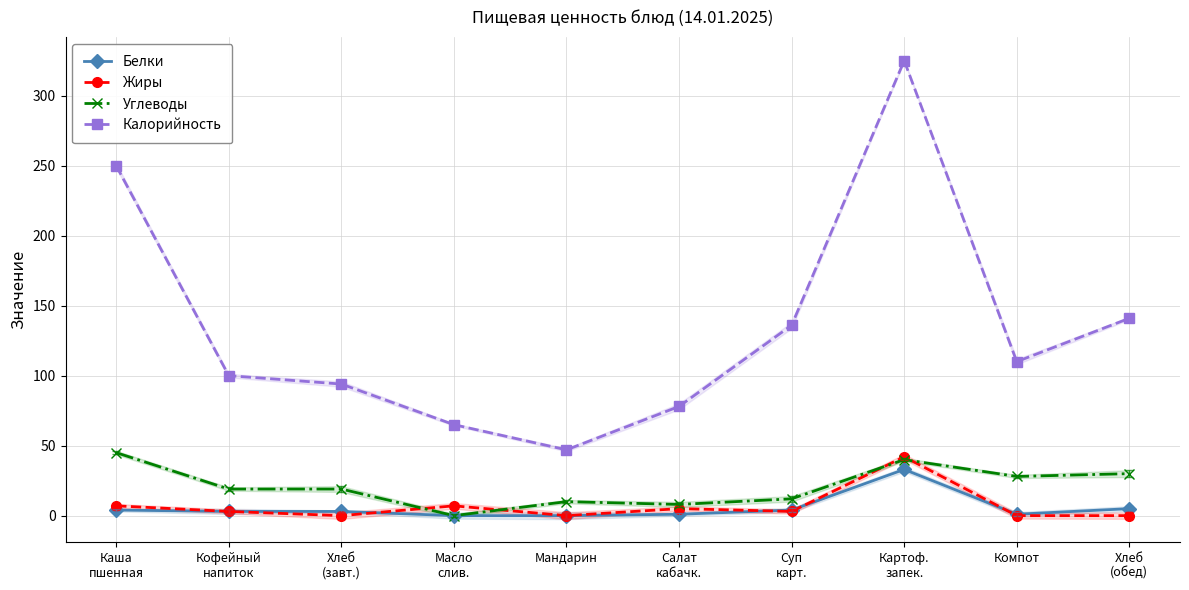

Which series has the widest spread of values?

Калорийность